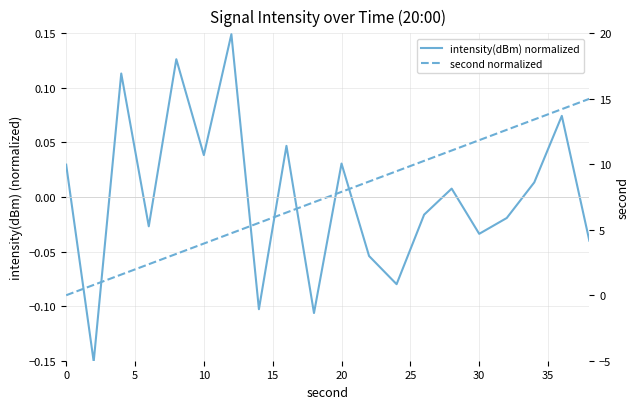

What is the value of the intensity(dBm) normalized point at the 8th from the left?

-0.1